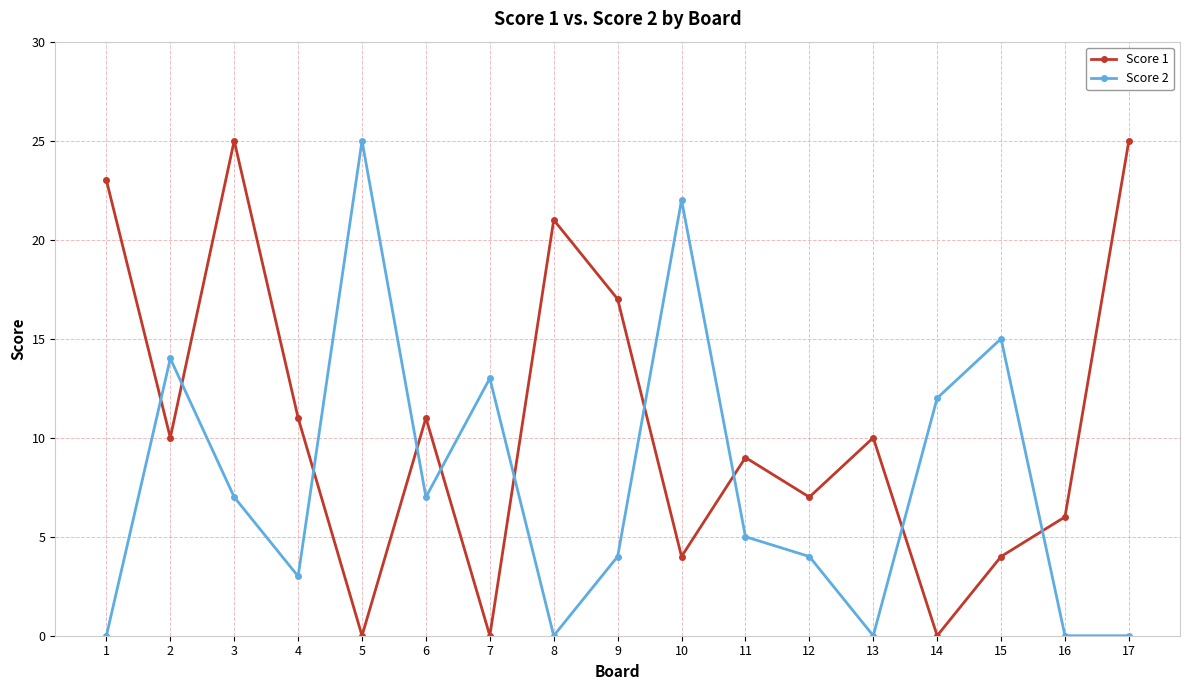

Is the value of Score 2 at 10 greater than the value of Score 1 at 10?

Yes